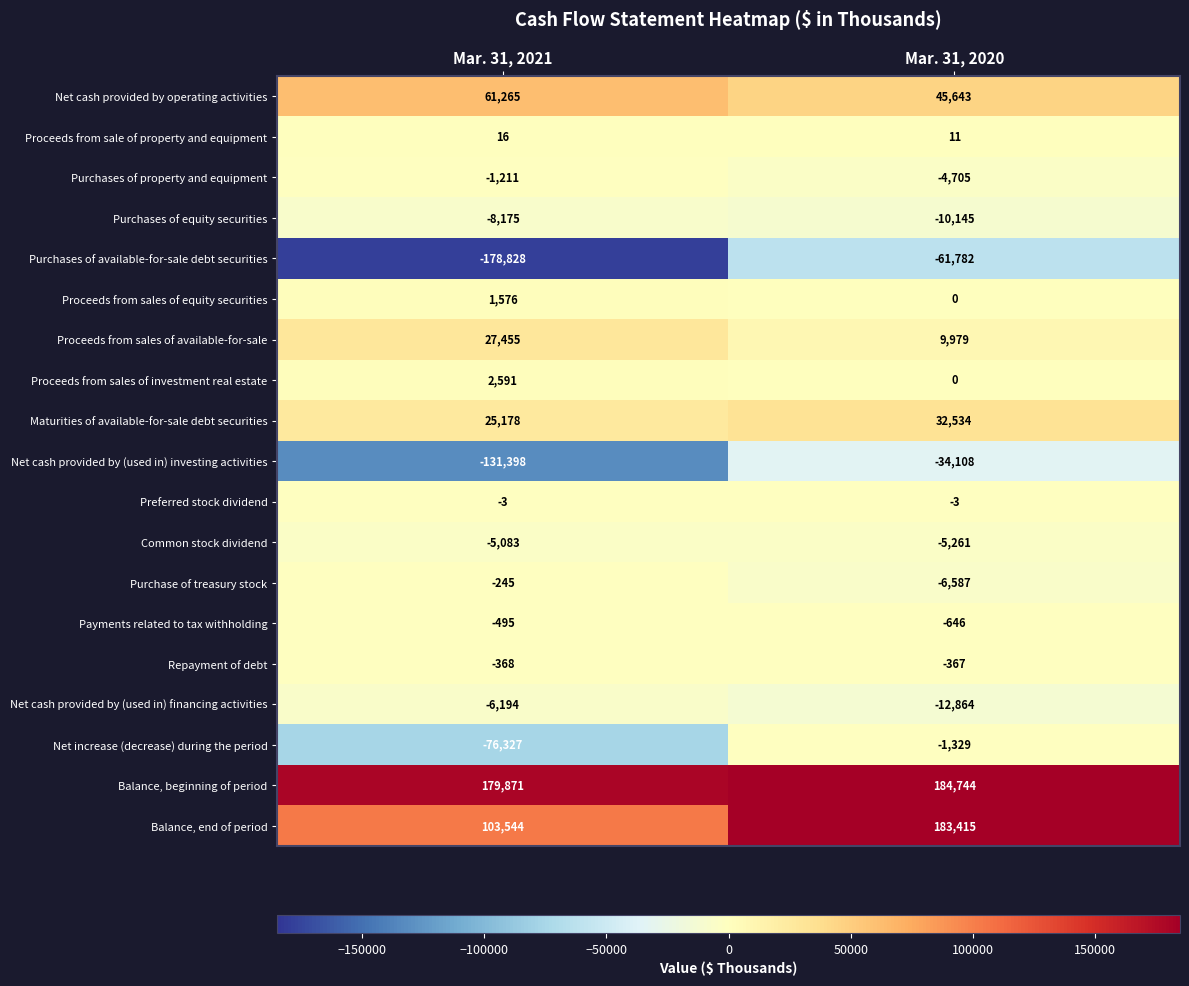

Rank the categories by Net increase (decrease) during the period value from highest to lowest.

Mar. 31, 2020, Mar. 31, 2021